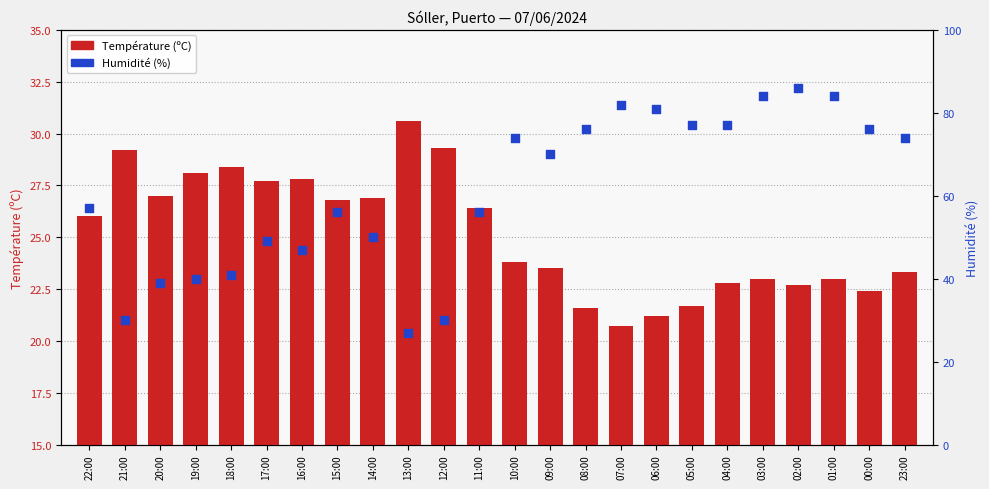

What is the total value across all series at 07:00?

102.7